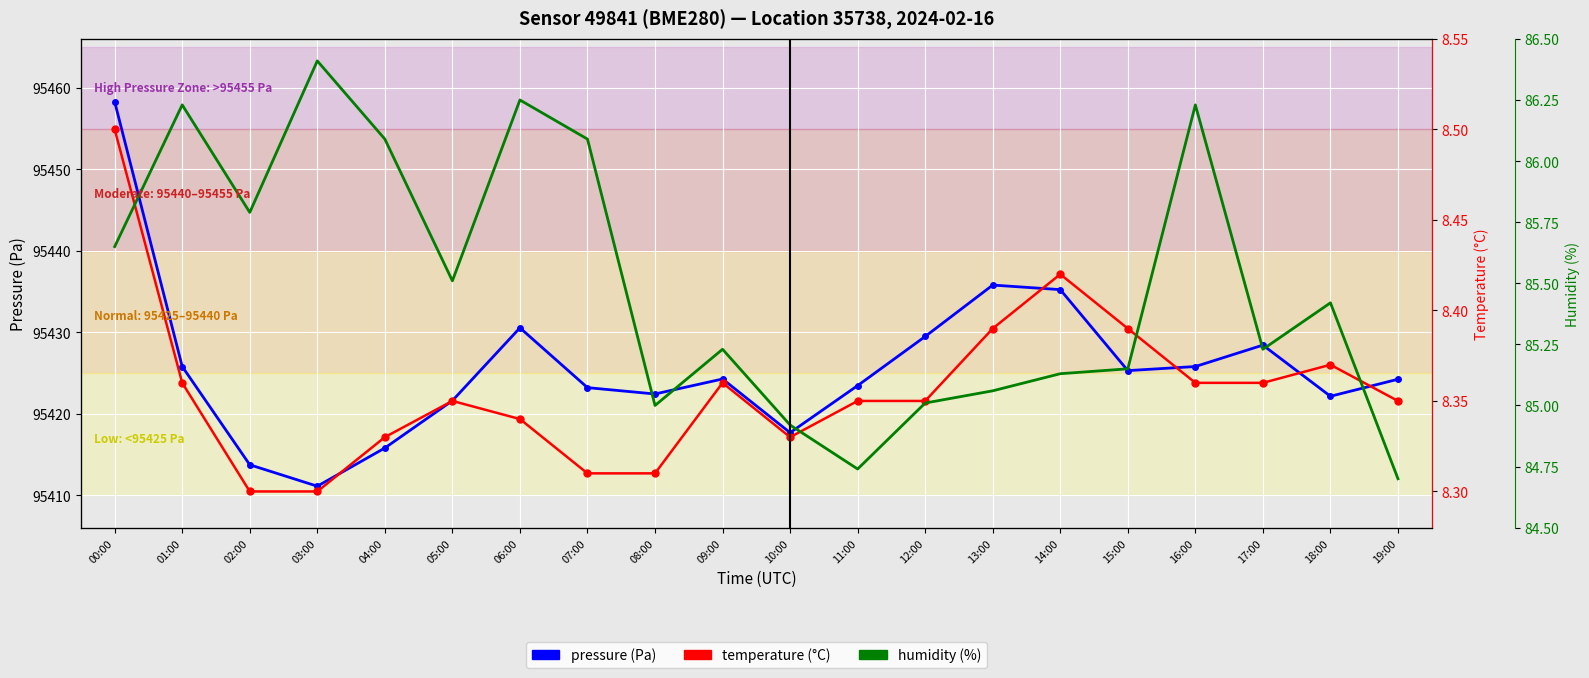

Which series has the largest total across all categories?

humidity